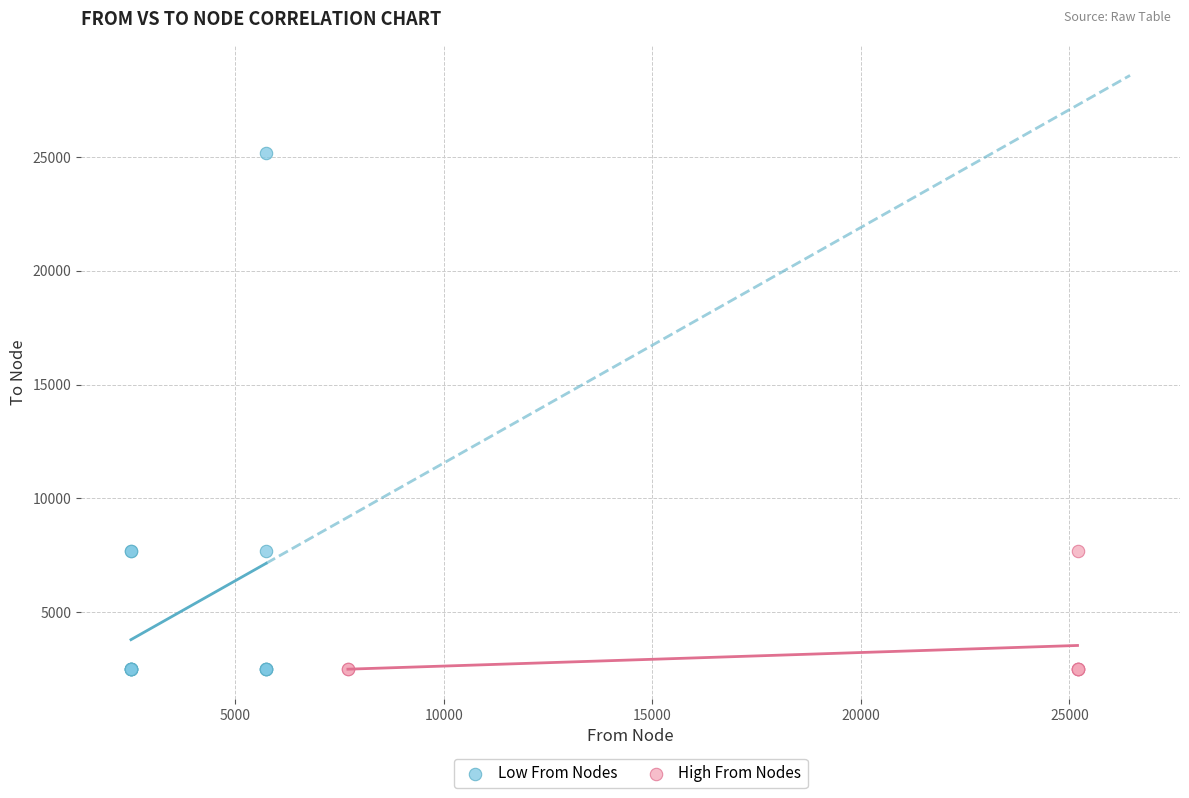

What are all the series names shown in the legend?

Low From Nodes, High From Nodes